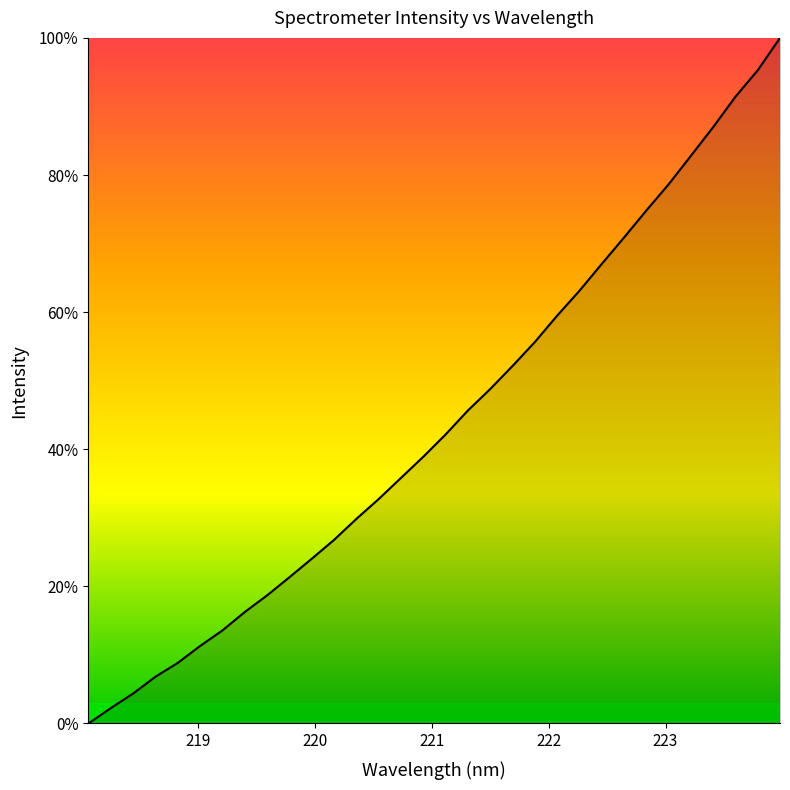

What is the difference between the maximum and minimum values?

100.0